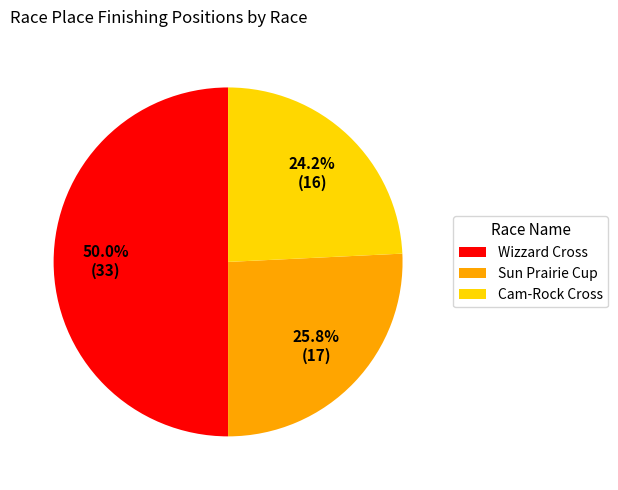

How many segments does this pie chart have?

3